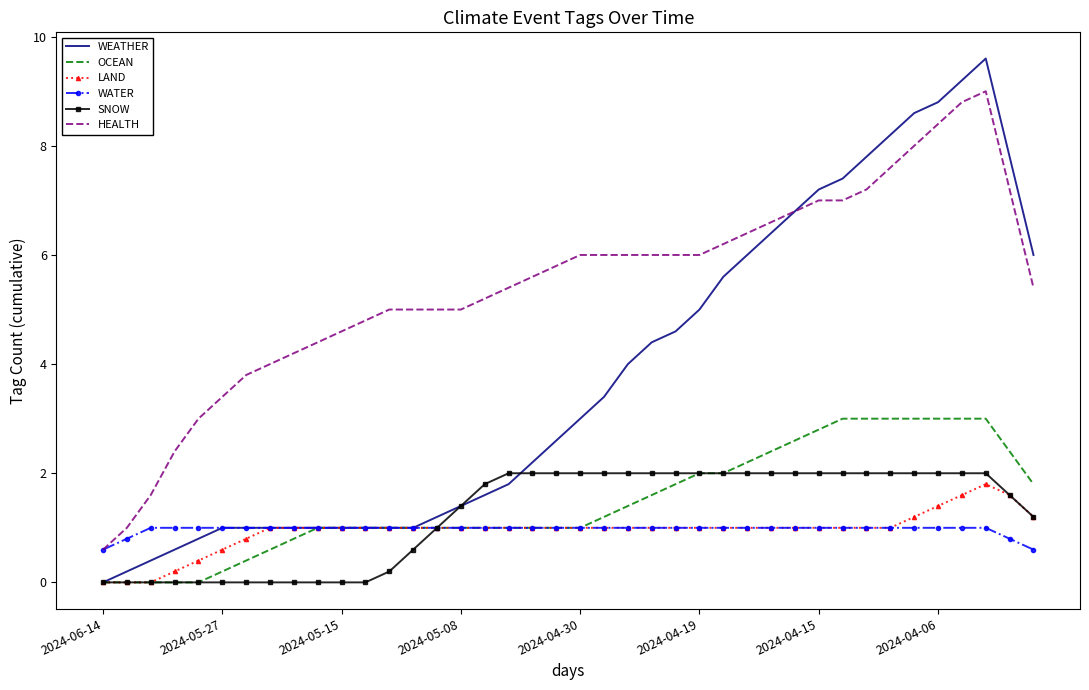

Which series has the largest total across all categories?

HEALTH